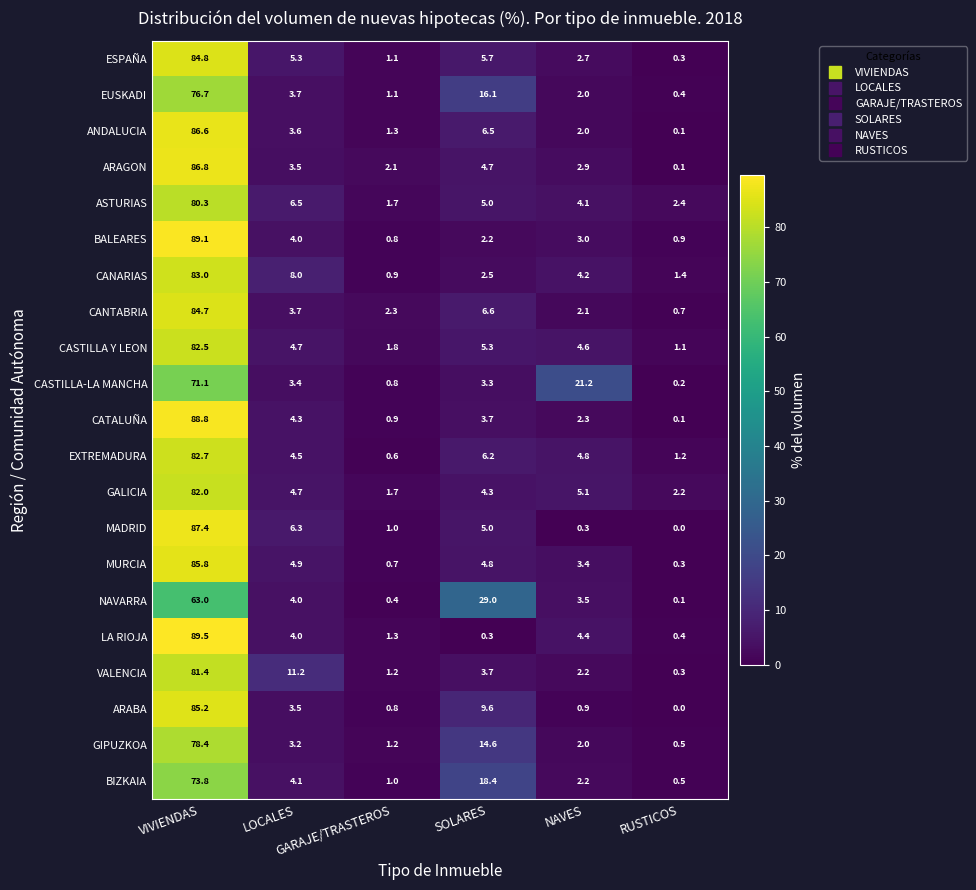

How many data points in CANARIAS are less than 4?

3